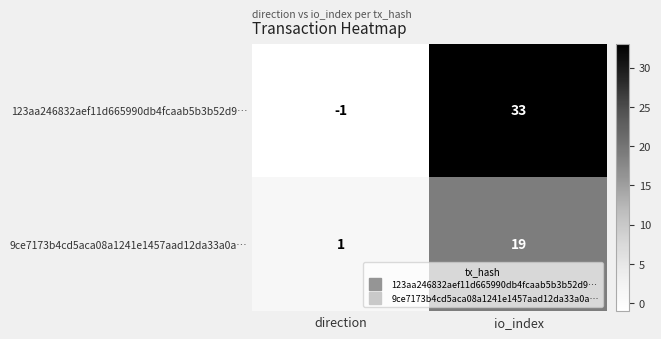

Which series has the largest total across all categories?

123aa246832aef11d665990db4fcaab5b3b52d9…